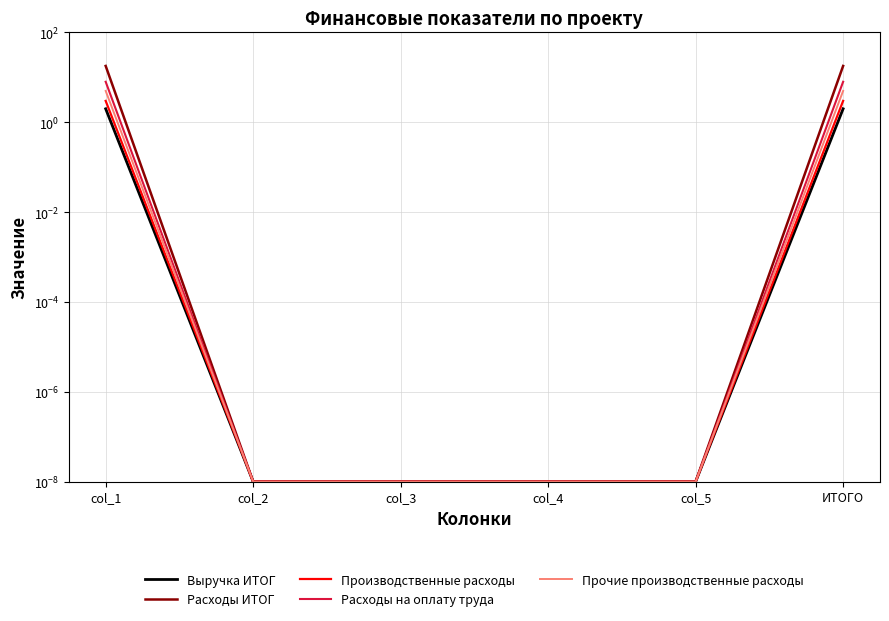

What are all the series names shown in the legend?

Выручка ИТОГ, Расходы ИТОГ, Производственные расходы, Расходы на оплату труда, Прочие производственные расходы